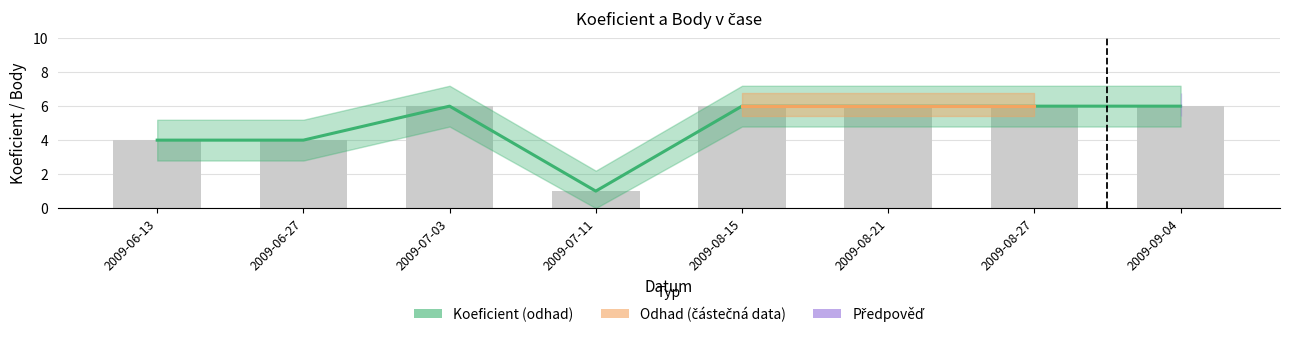

At which category is the sum across all series the highest?

2009-07-03